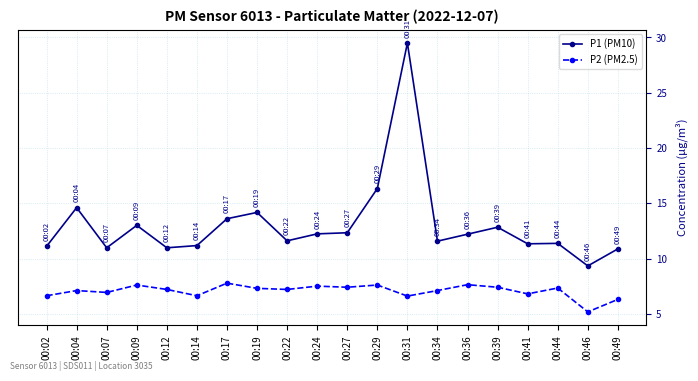

List the series in order of their overall mean, lowest first.

P2 (PM2.5), P1 (PM10)